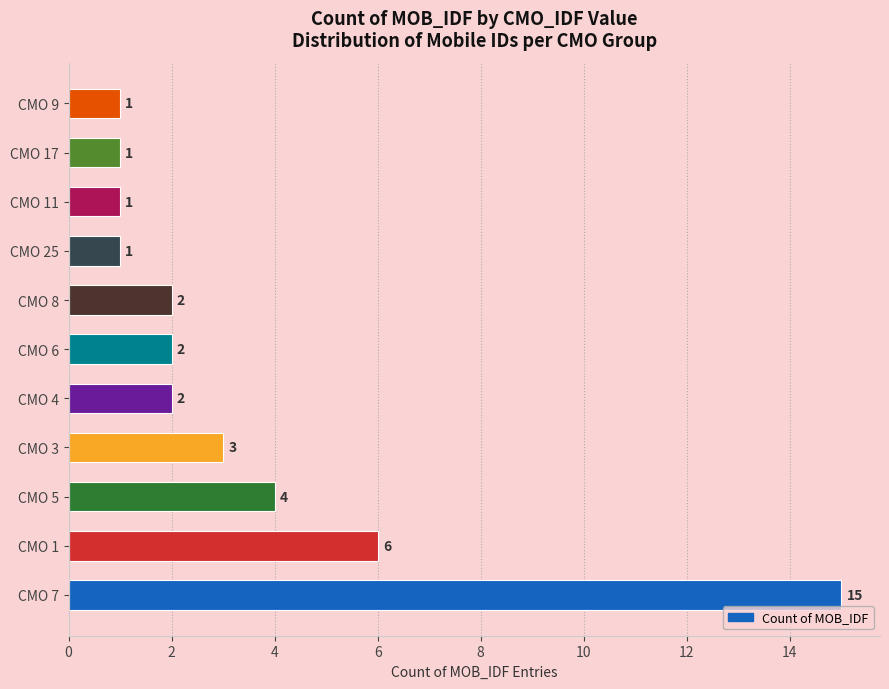

Is it true that the value at CMO 4 is 1?

False